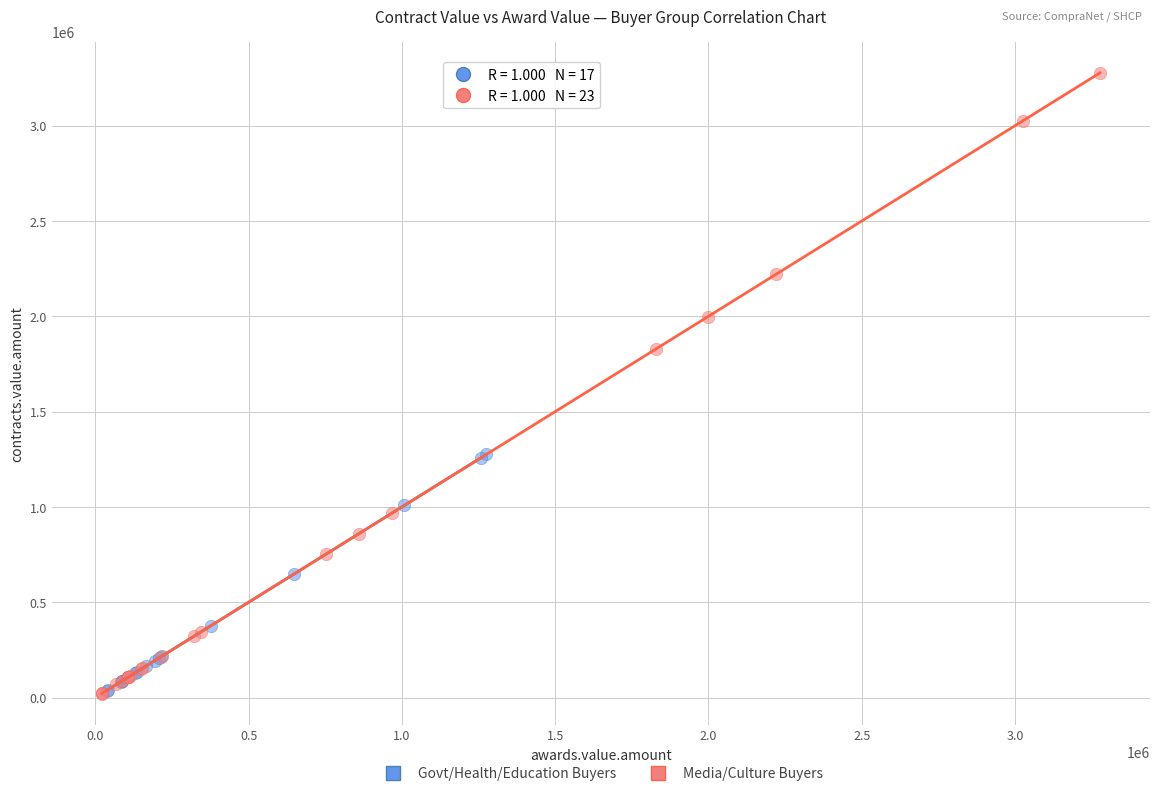

Which series has the largest Y range (max minus min)?

Media/Culture Buyers